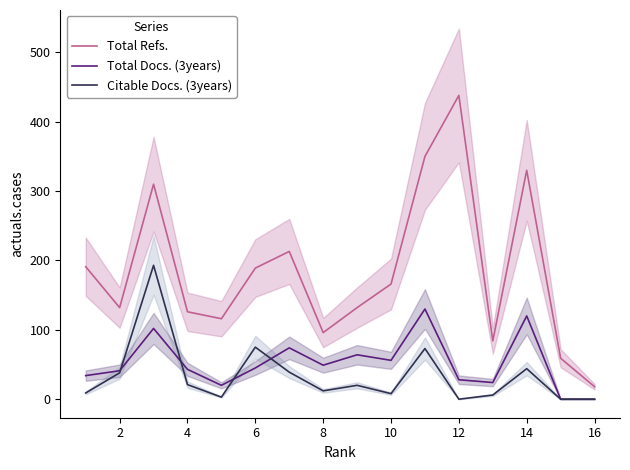

The value of Total Refs. at 12 is 276. True or false?

False